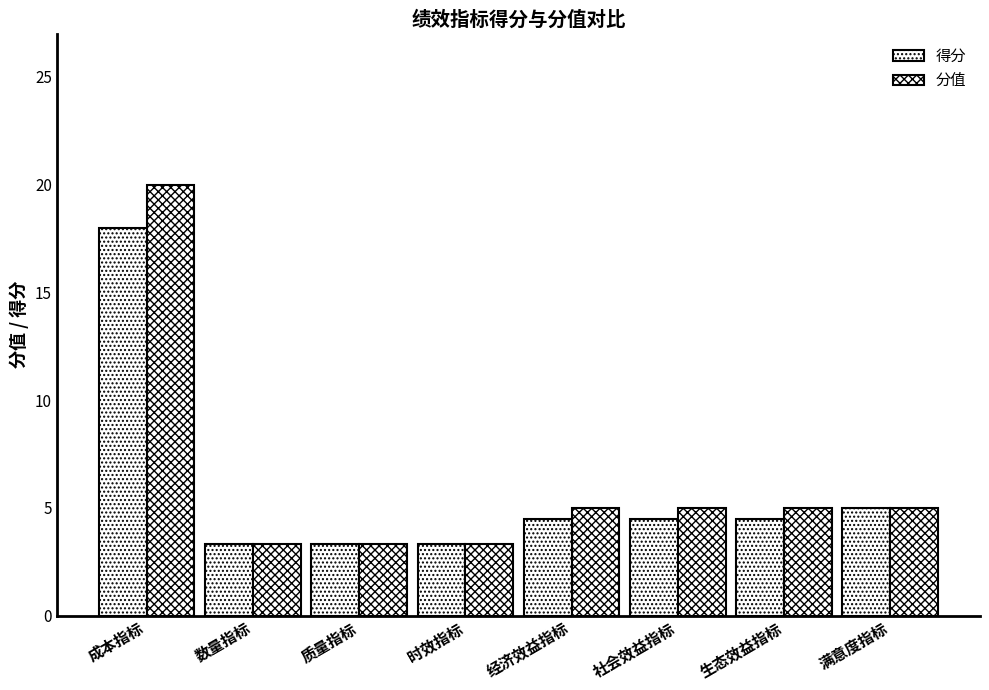

How many bars are there in total?

16